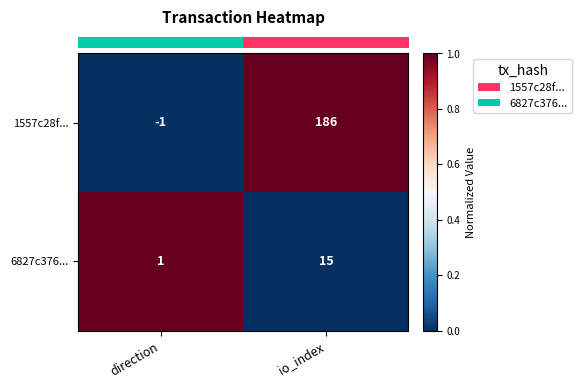

Is it true that 1557c28f... equals 104 at io_index?

False